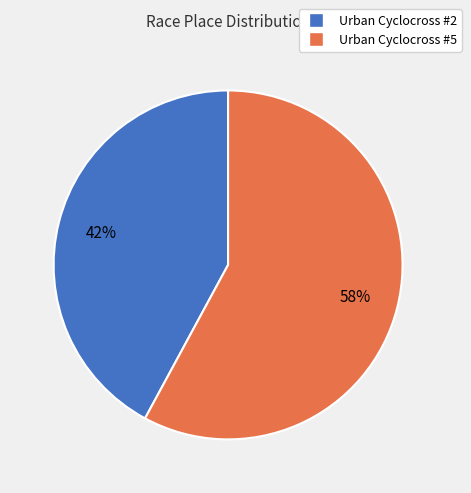

To the nearest percent, what is the difference between the Urban Cyclocross #5 and Urban Cyclocross #2 slice percentages?

16%